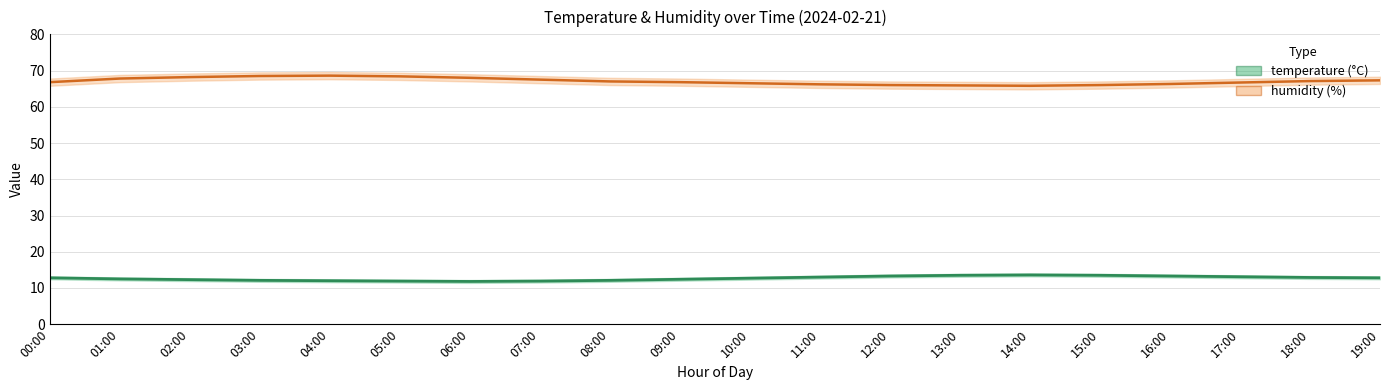

What value does the temperature series have at 01:00?

12.5